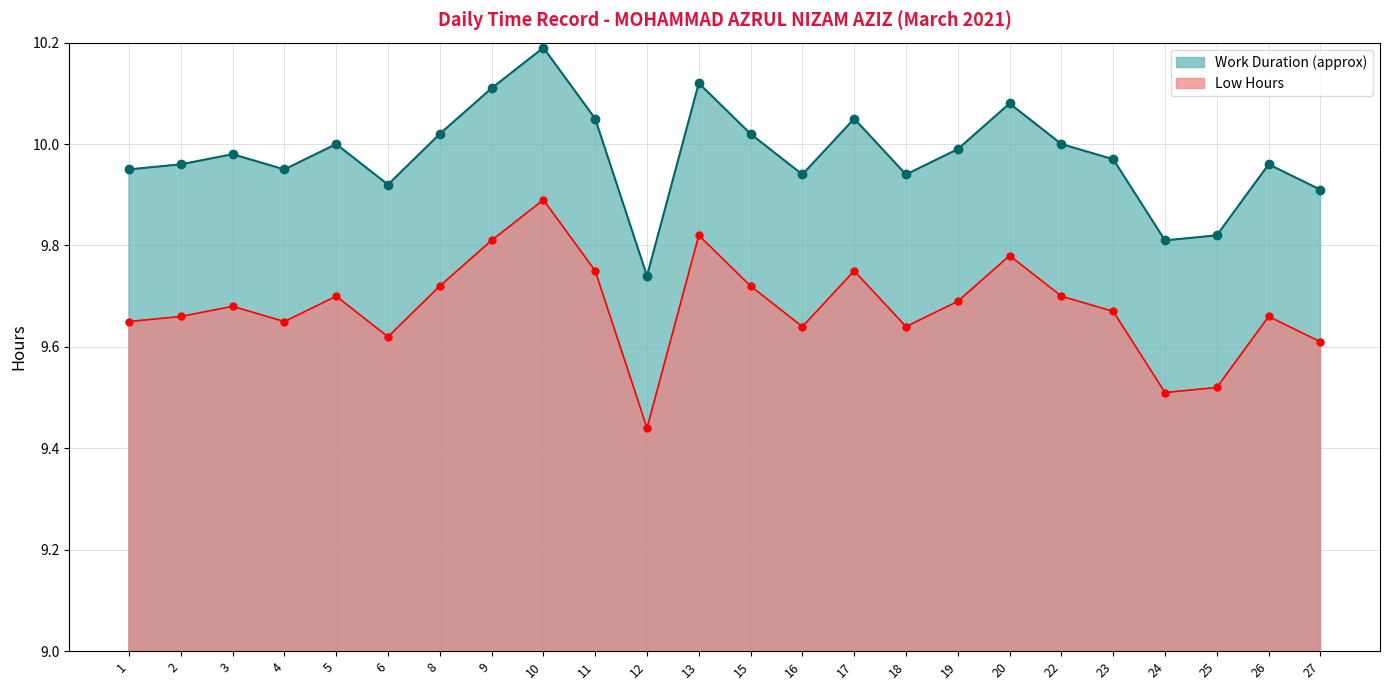

What is the difference between the Low Hours values at 26 and 8?

0.1